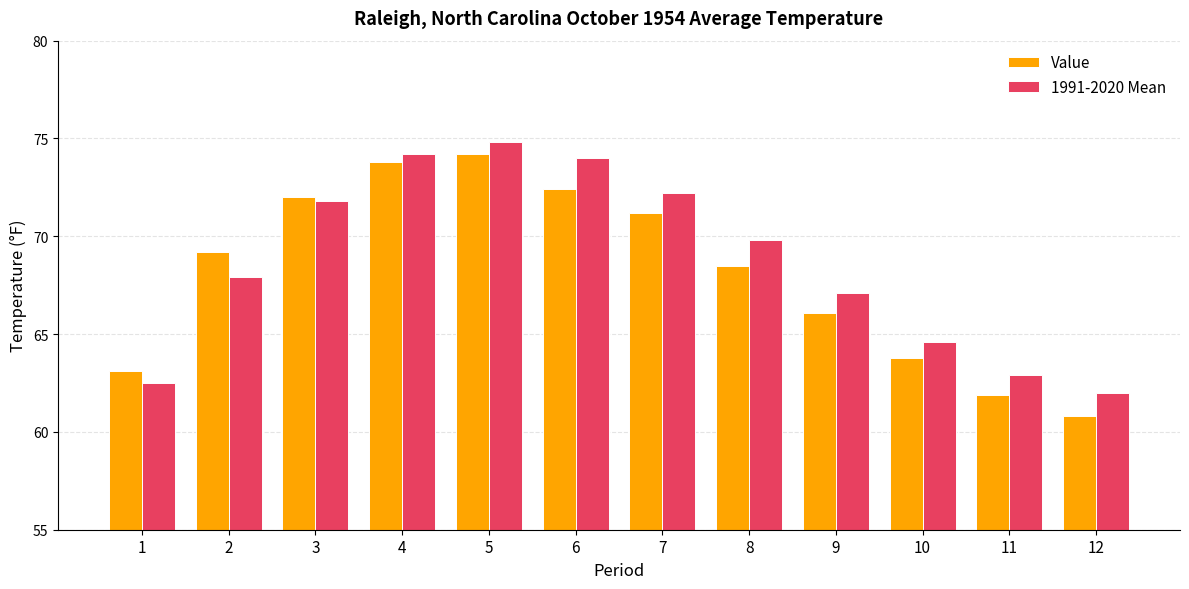

List the labels in order of Value value, largest first.

5, 4, 6, 3, 7, 2, 8, 9, 10, 1, 11, 12